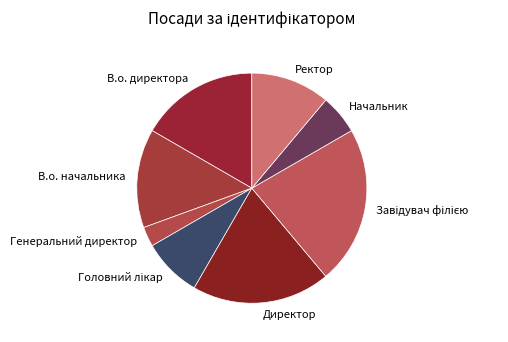

Which has a higher value, В.о. директора or Ректор?

В.о. директора